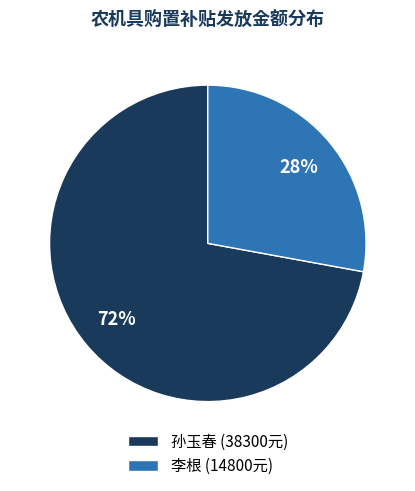

Which slice is the smallest?

李根